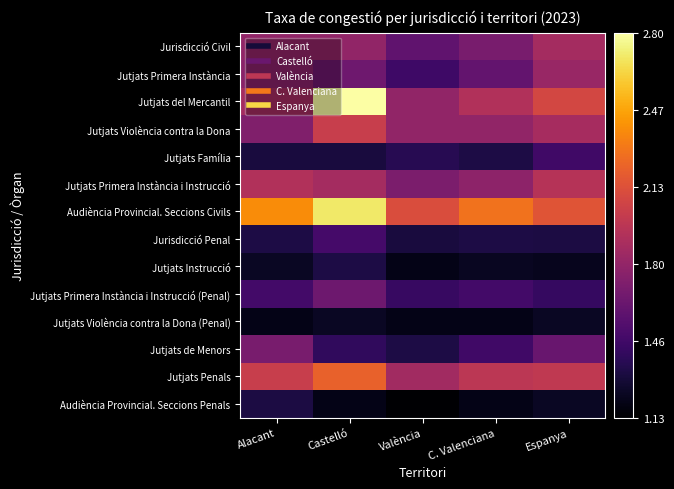

Between Castelló and València, which series saw the biggest shift?

Jutjats del Mercantil